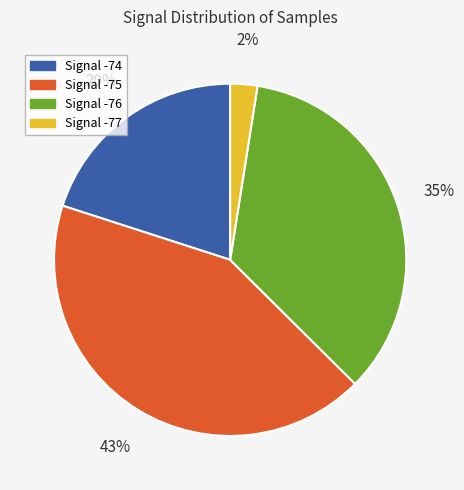

Is there a majority slice in this chart?

No